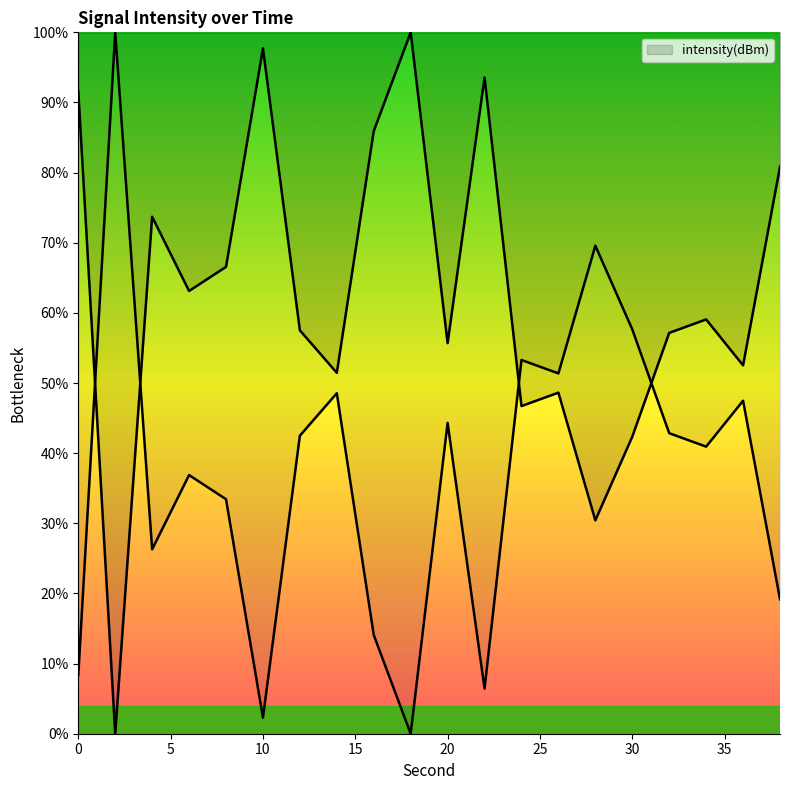

Is it true that the value at 6 is 109.3?

False